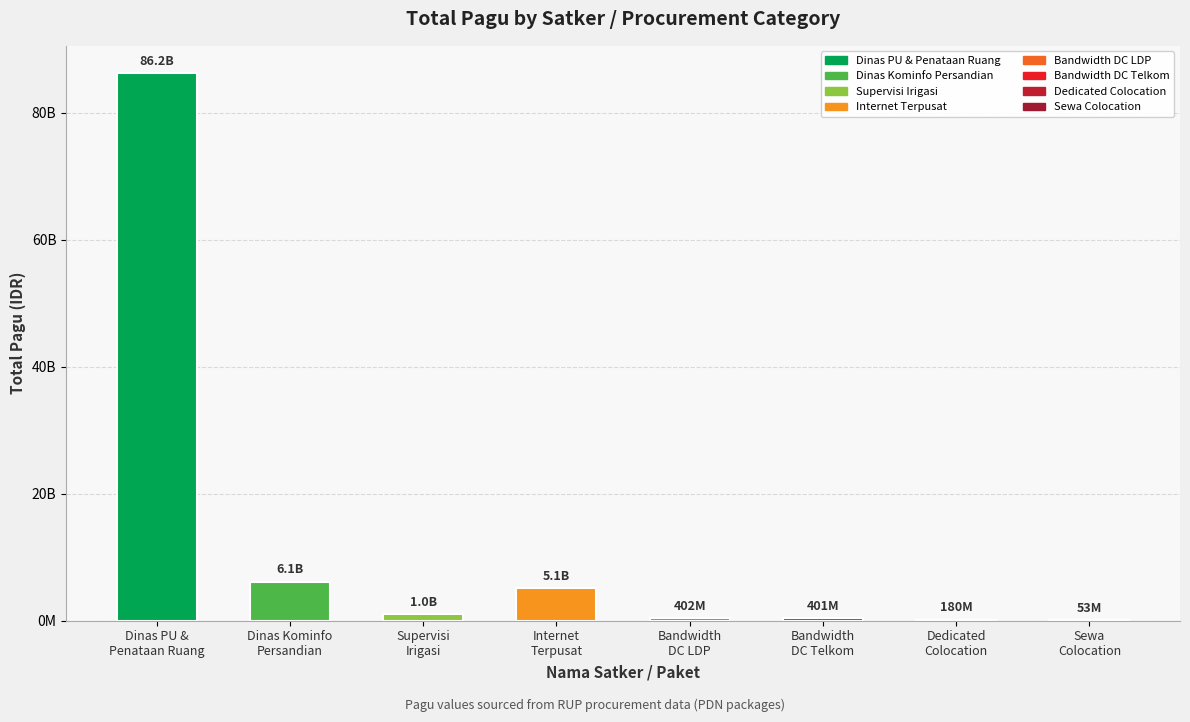

List the labels in order of value, smallest first.

Sewa
Colocation, Dedicated
Colocation, Bandwidth
DC Telkom, Bandwidth
DC LDP, Supervisi
Irigasi, Internet
Terpusat, Dinas Kominfo
Persandian, Dinas PU &
Penataan Ruang